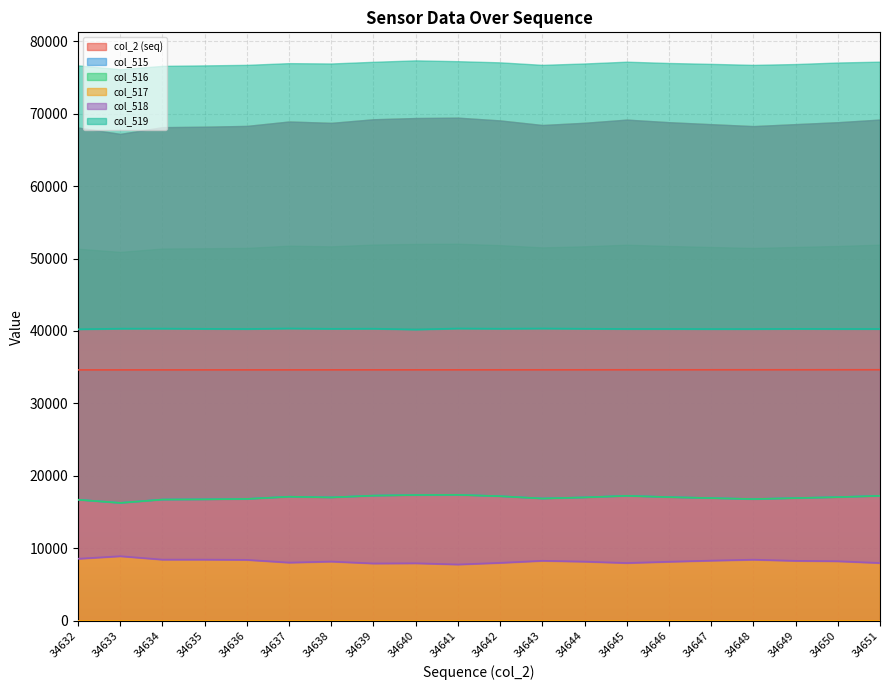

Count the col_517 values in the range 4 to 8.

14